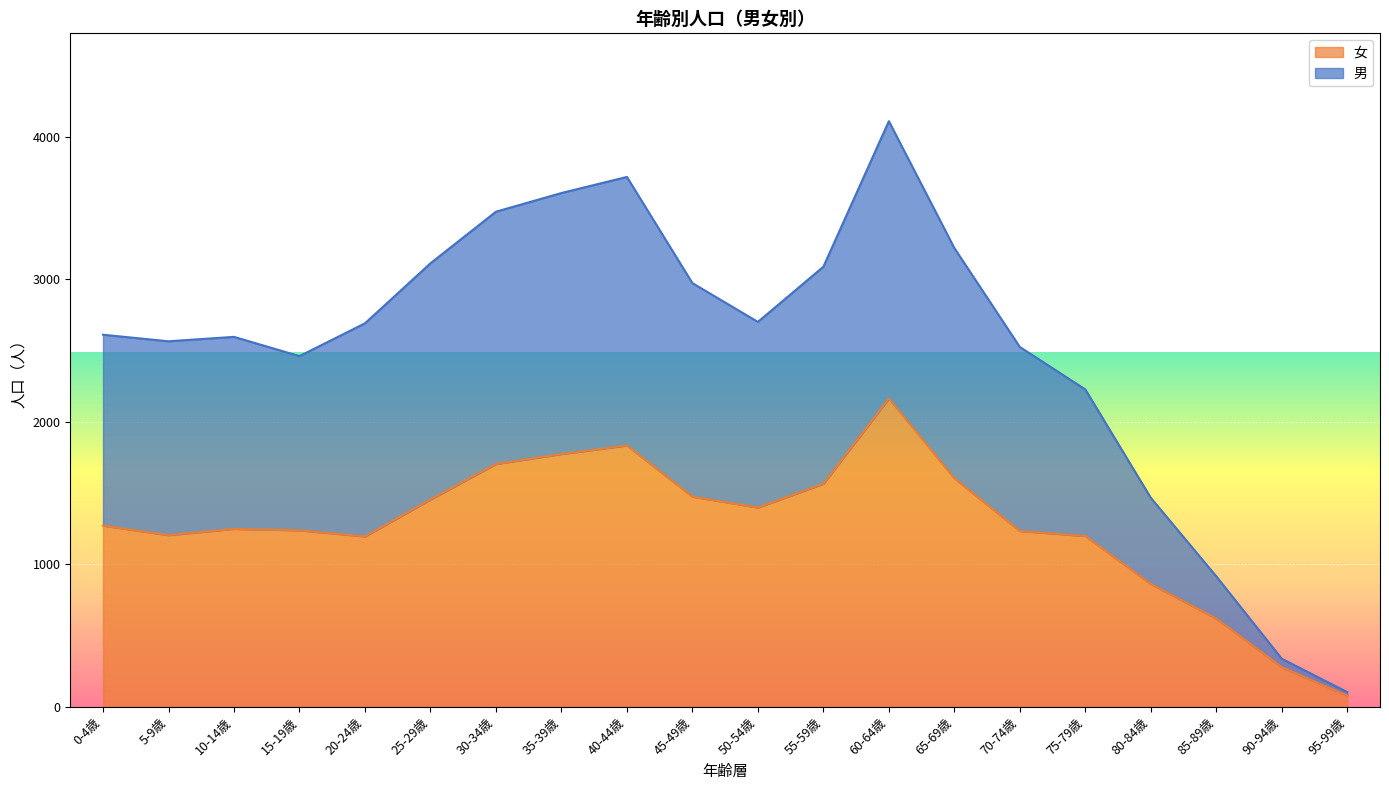

True or false: 男 has more than 1 points higher than both neighbors.

True